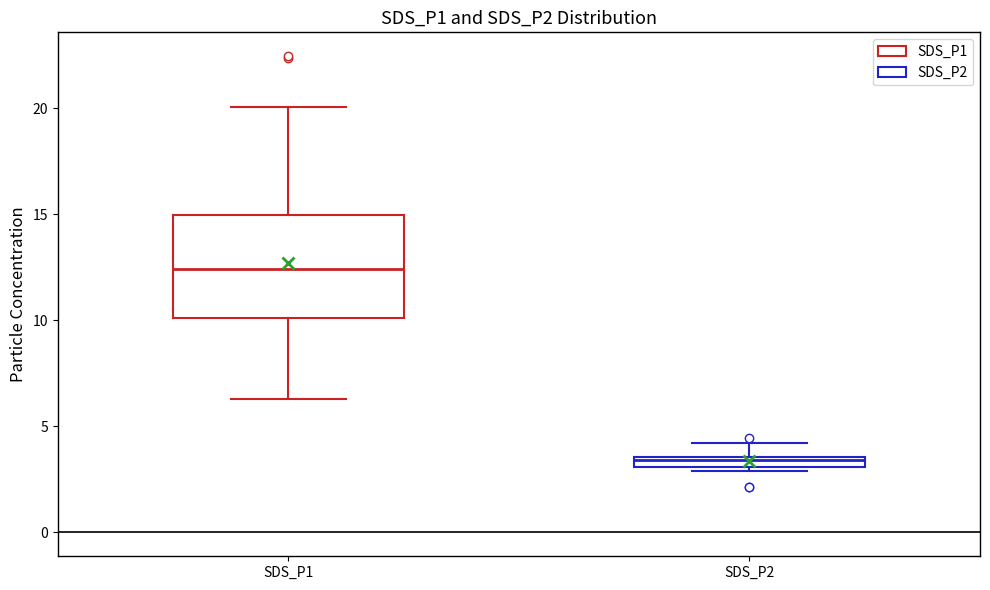

Which box's median line is the highest?

SDS_P1